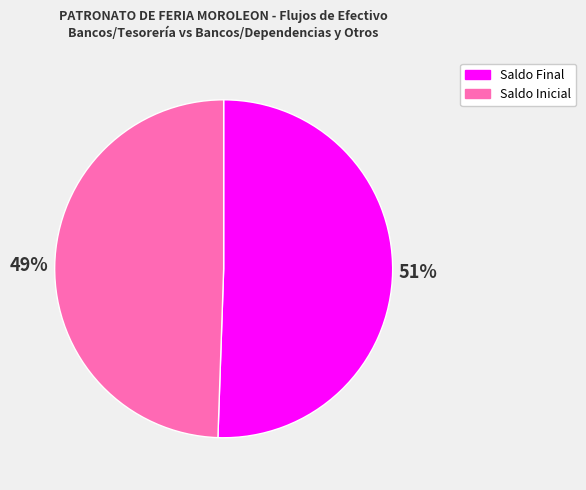

How many segments does this pie chart have?

2